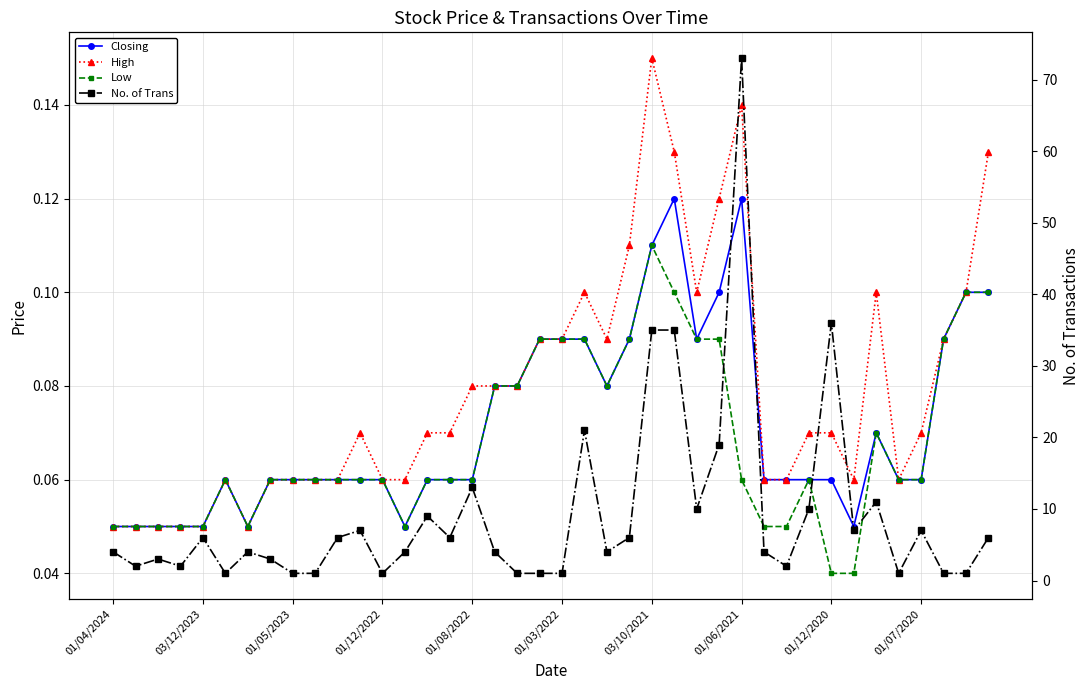

Reading left to right, transcribe all the data shown in this chart.

Closing: 0.1	0.1	0.1	0.1	0.1	0.1	0.1	0.1	0.1	0.1	0.1	0.1	0.1	0.1	0.1	0.1	0.1	0.1	0.1	0.1	0.1	0.1	0.1	0.1	0.1	0.1	0.1	0.1	0.1	0.1	0.1	0.1	0.1	0.1	0.1	0.1	0.1	0.1	0.1	0.1
High: 0.1	0.1	0.1	0.1	0.1	0.1	0.1	0.1	0.1	0.1	0.1	0.1	0.1	0.1	0.1	0.1	0.1	0.1	0.1	0.1	0.1	0.1	0.1	0.1	0.1	0.1	0.1	0.1	0.1	0.1	0.1	0.1	0.1	0.1	0.1	0.1	0.1	0.1	0.1	0.1
Low: 0.1	0.1	0.1	0.1	0.1	0.1	0.1	0.1	0.1	0.1	0.1	0.1	0.1	0.1	0.1	0.1	0.1	0.1	0.1	0.1	0.1	0.1	0.1	0.1	0.1	0.1	0.1	0.1	0.1	0.1	0.1	0.1	0.0	0.0	0.1	0.1	0.1	0.1	0.1	0.1
No. of Trans: 4.0	2.0	3.0	2.0	6.0	1.0	4.0	3.0	1.0	1.0	6.0	7.0	1.0	4.0	9.0	6.0	13.0	4.0	1.0	1.0	1.0	21.0	4.0	6.0	35.0	35.0	10.0	19.0	73.0	4.0	2.0	10.0	36.0	7.0	11.0	1.0	7.0	1.0	1.0	6.0